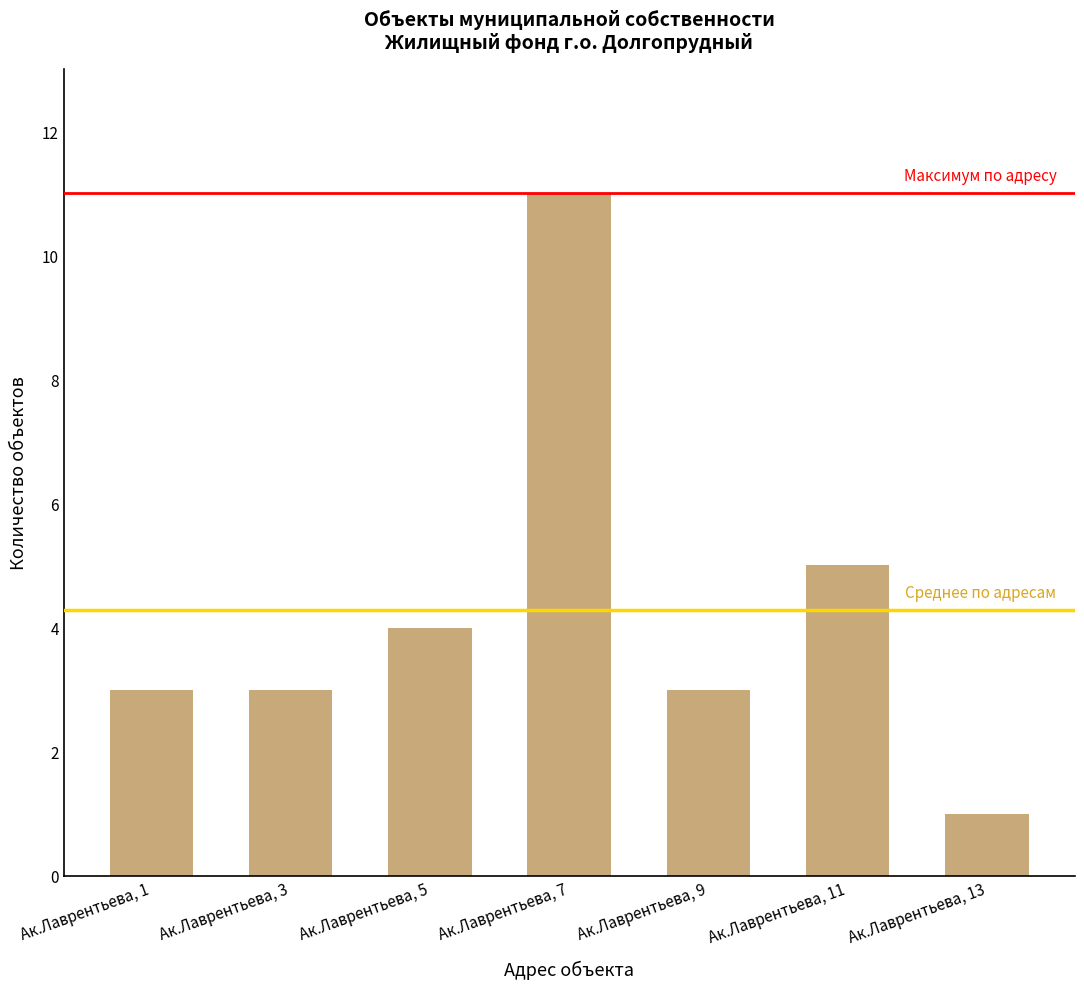

What is the difference between the maximum and minimum values?

10